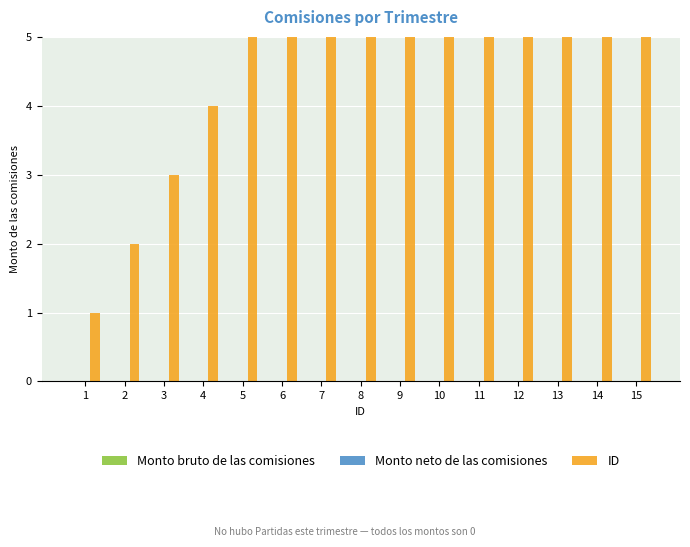

What is the spread (max minus min) of values at 2?

2